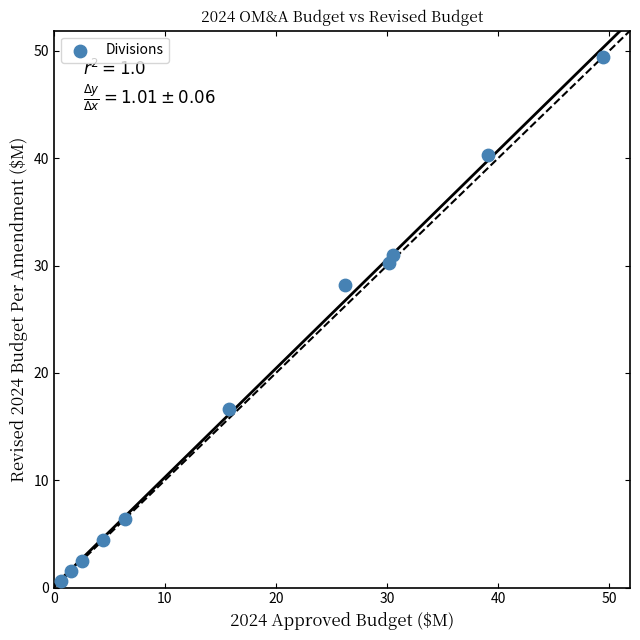

What Y value in the scatter plot is closest to 25?

28.2